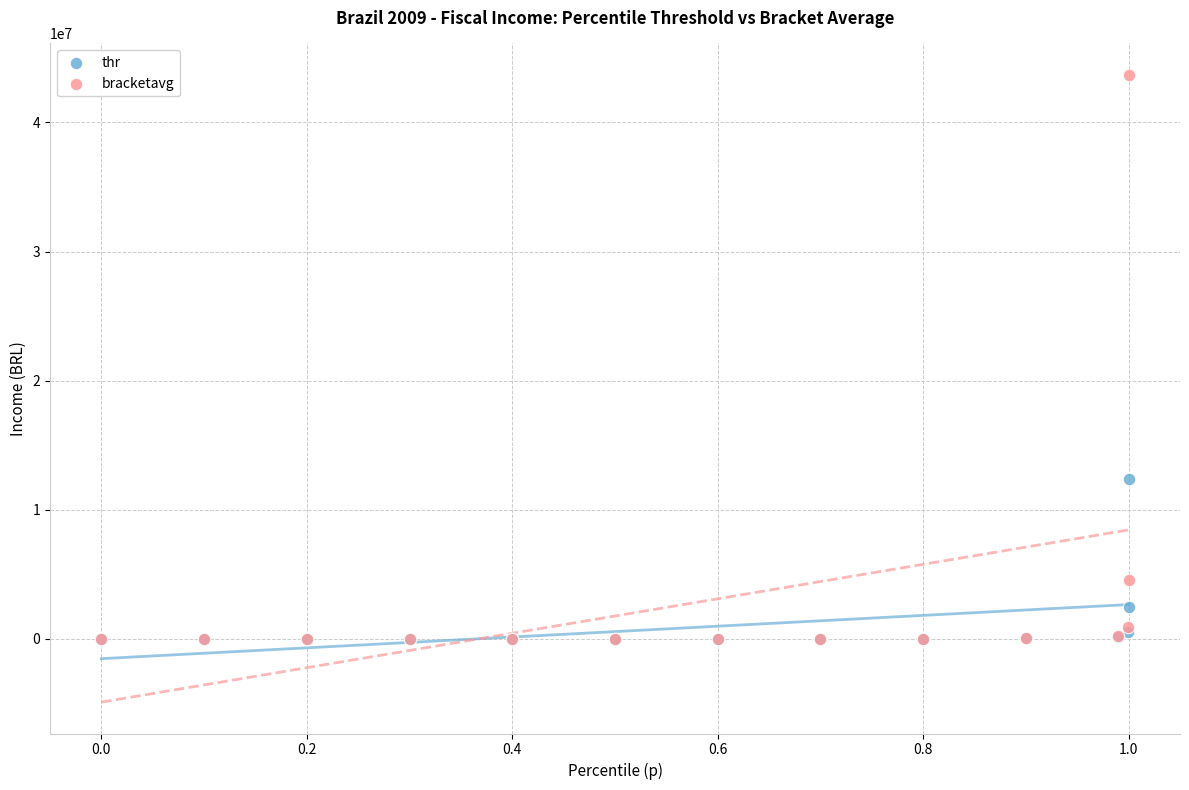

Across all series, what Y value is closest to 21845653?

12393534.1